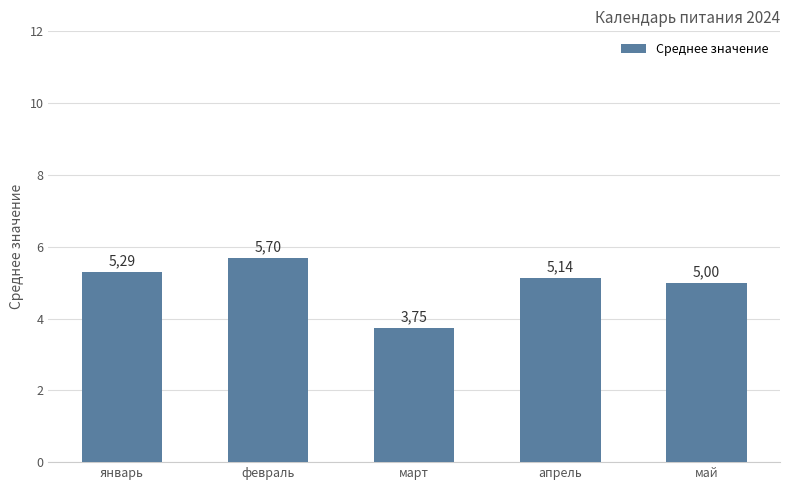

Does the chart contain any negative values?

No